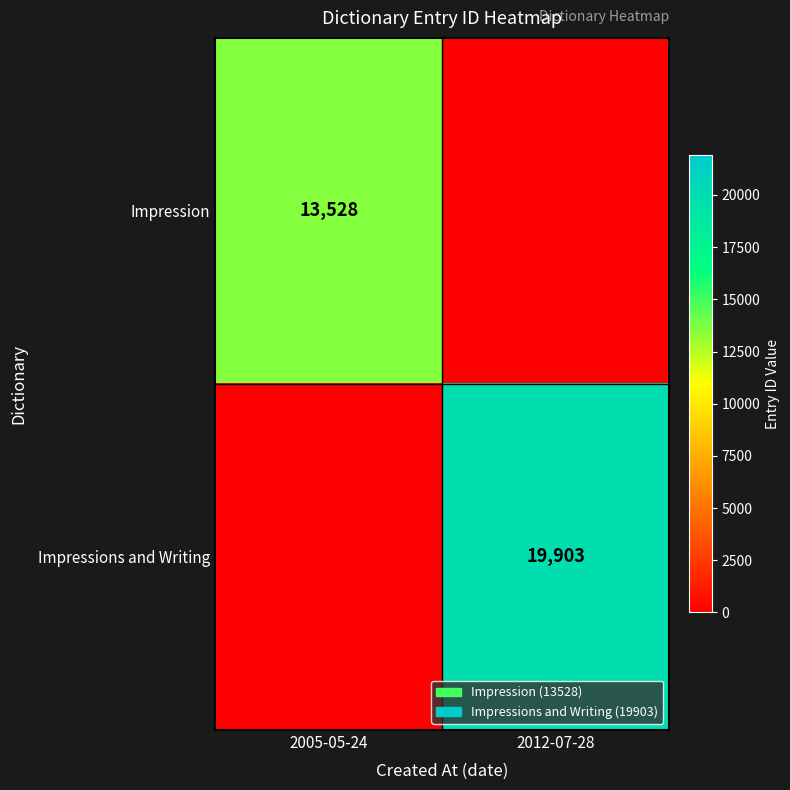

At how many categories does at least one series exceed 11526?

2